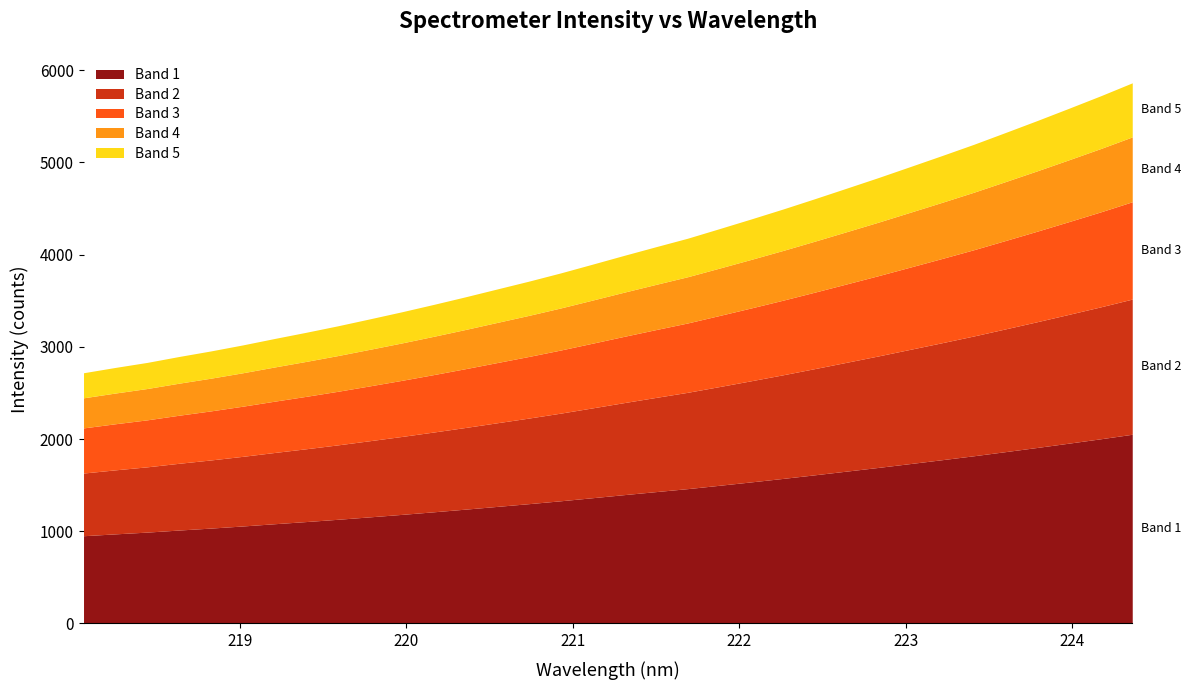

What is the label of the 6th point from the left?

219.0156